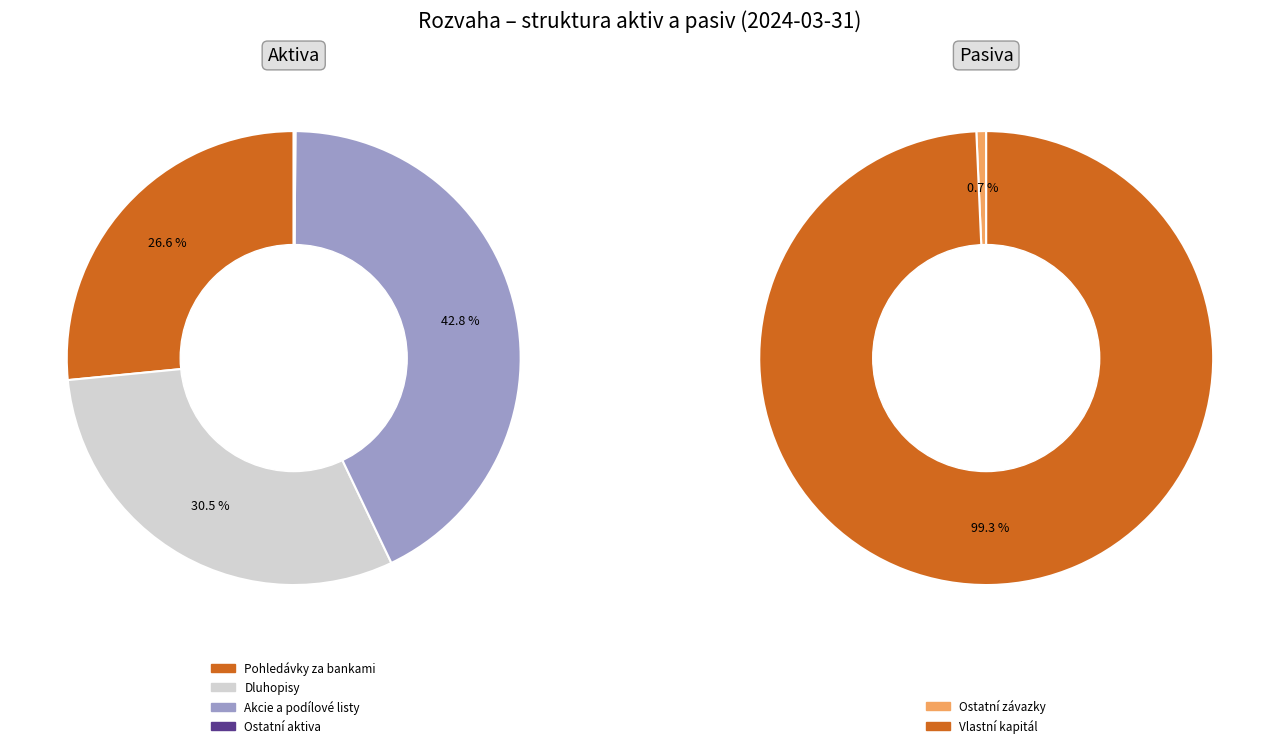

What percentage is NOT represented by Dluhopisy?

69.5%